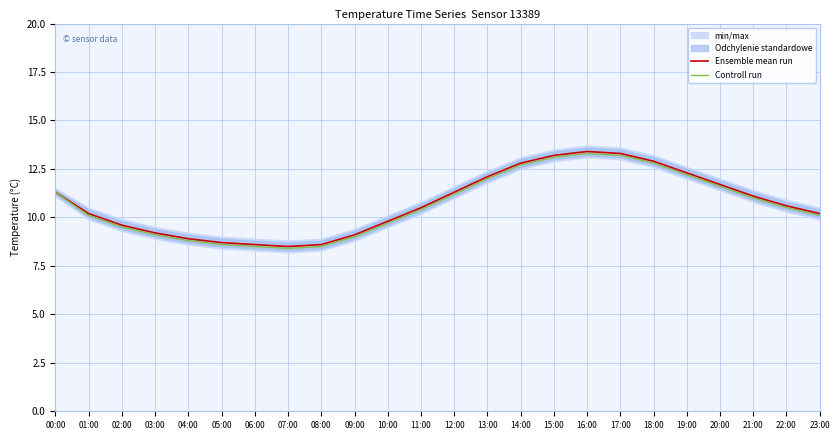

Where is the first local minimum for Ensemble mean run?

07:00